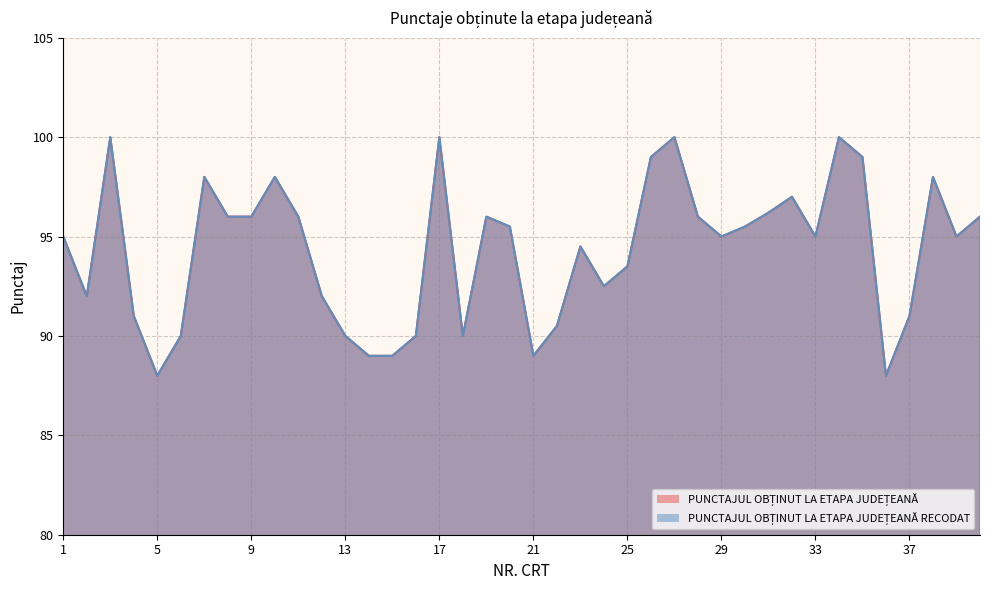

At 1, list the series in order from largest to smallest.

PUNCTAJUL OBȚINUT LA ETAPA JUDEȚEANĂ, PUNCTAJUL OBȚINUT LA ETAPA JUDEȚEANĂ RECODAT